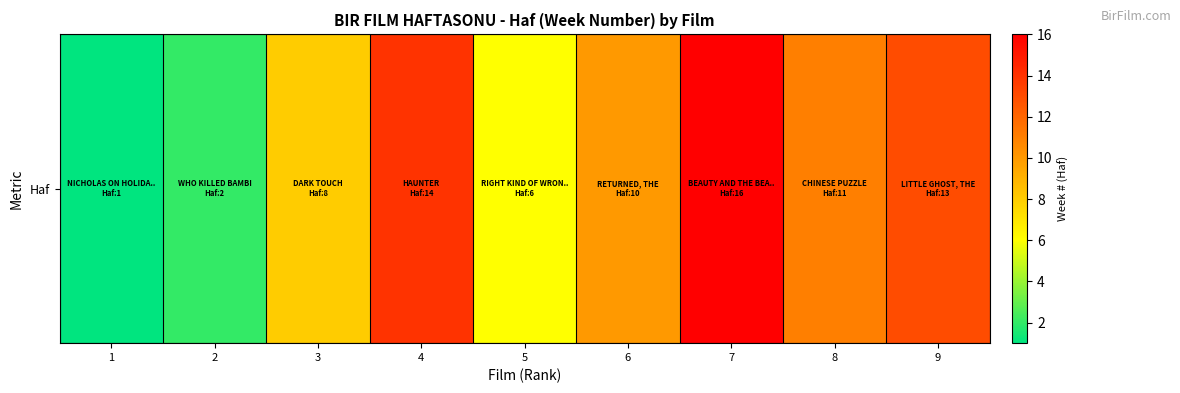

At which label does the data first exceed 10?

4